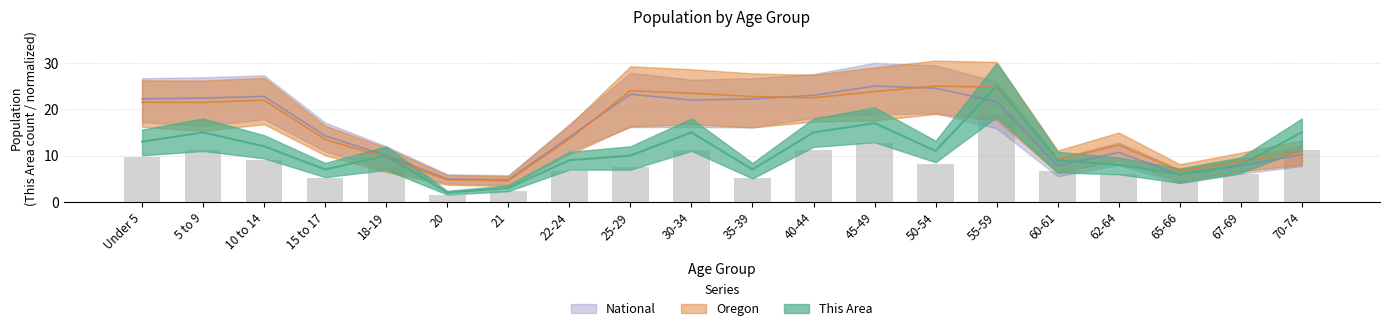

What is the average value of the Oregon series?

16.2